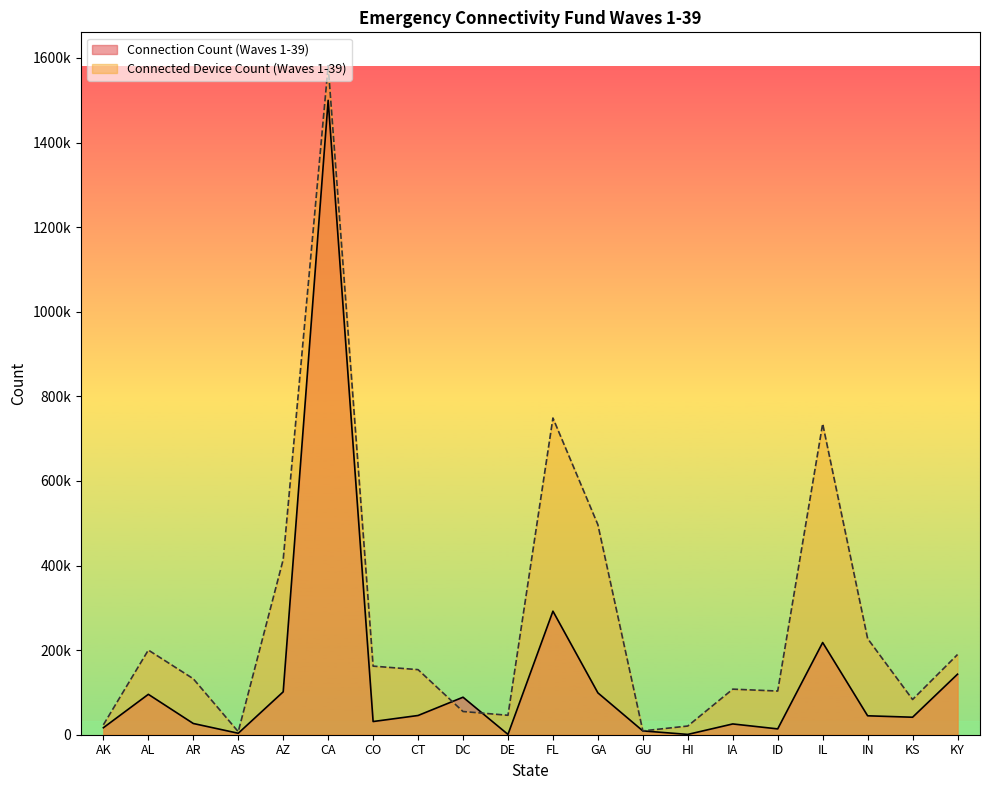

The Connection Count (Waves 1-39) series shows 101430 at AZ. True or false?

True